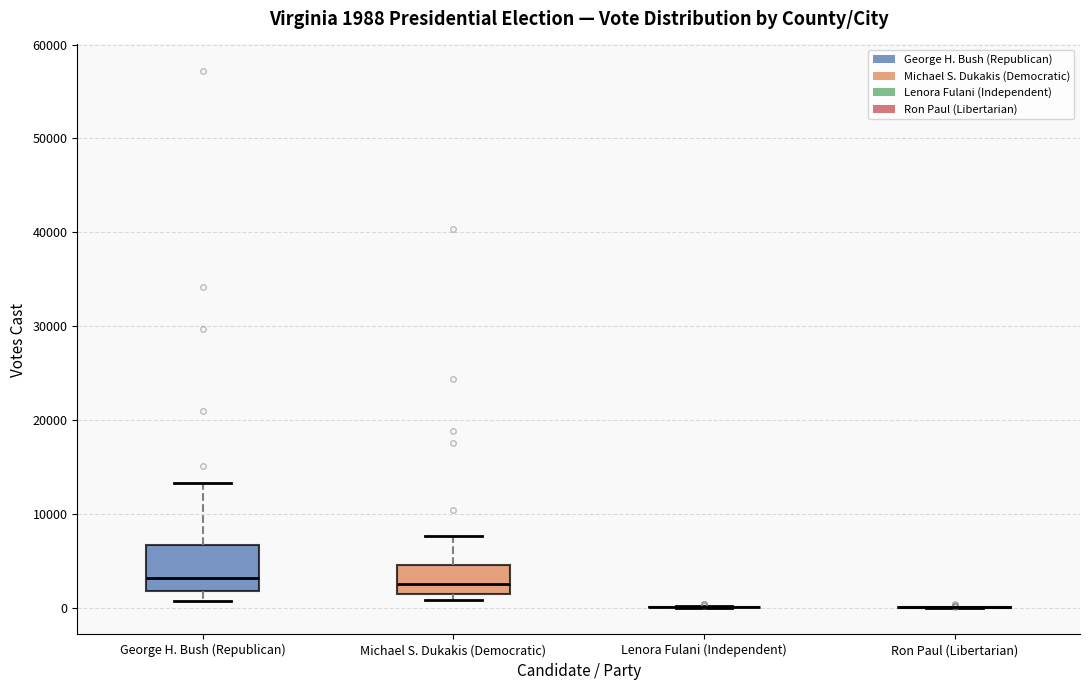

Comparing the boxes themselves (not the whiskers), which one is the tallest?

George H. Bush (Republican)